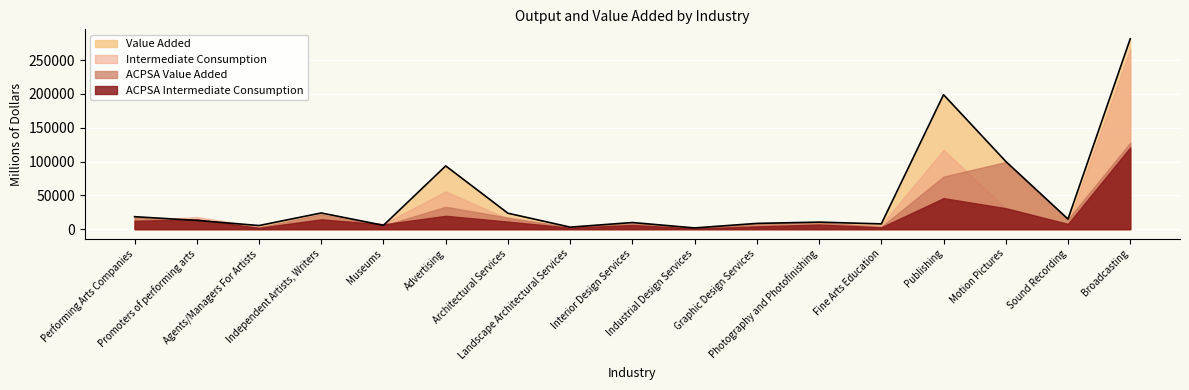

Which has a higher value, Graphic Design Services or Photography and Photofinishing?

Photography and Photofinishing